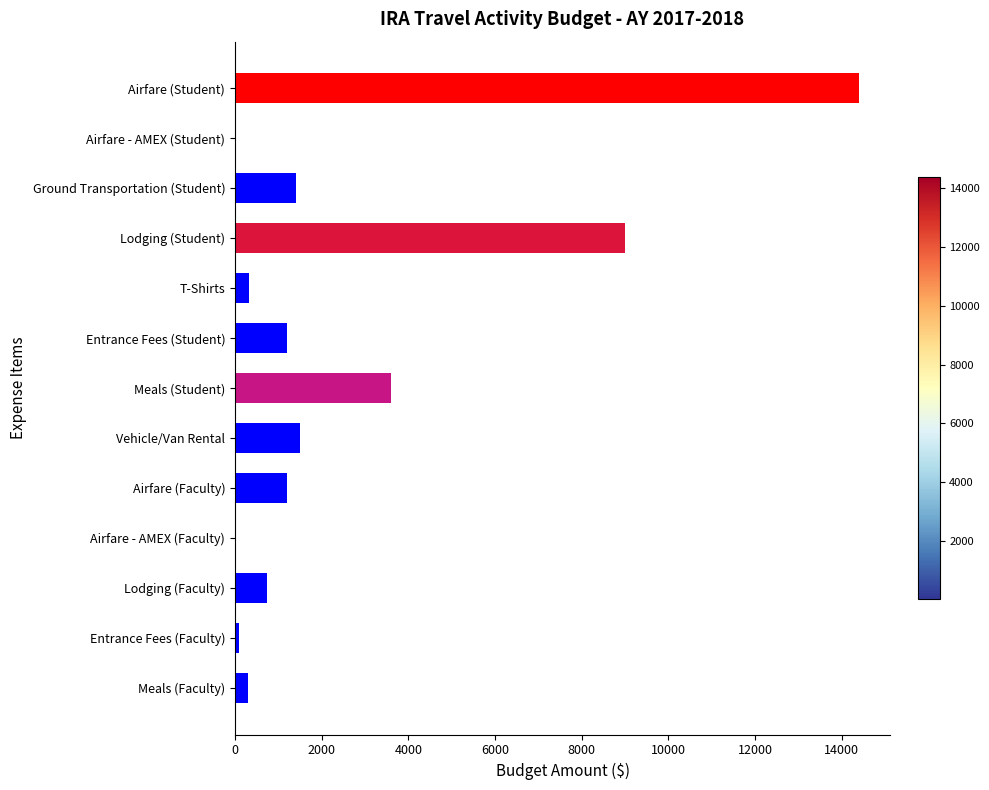

At which label is the value closest to 7205?

Lodging (Student)